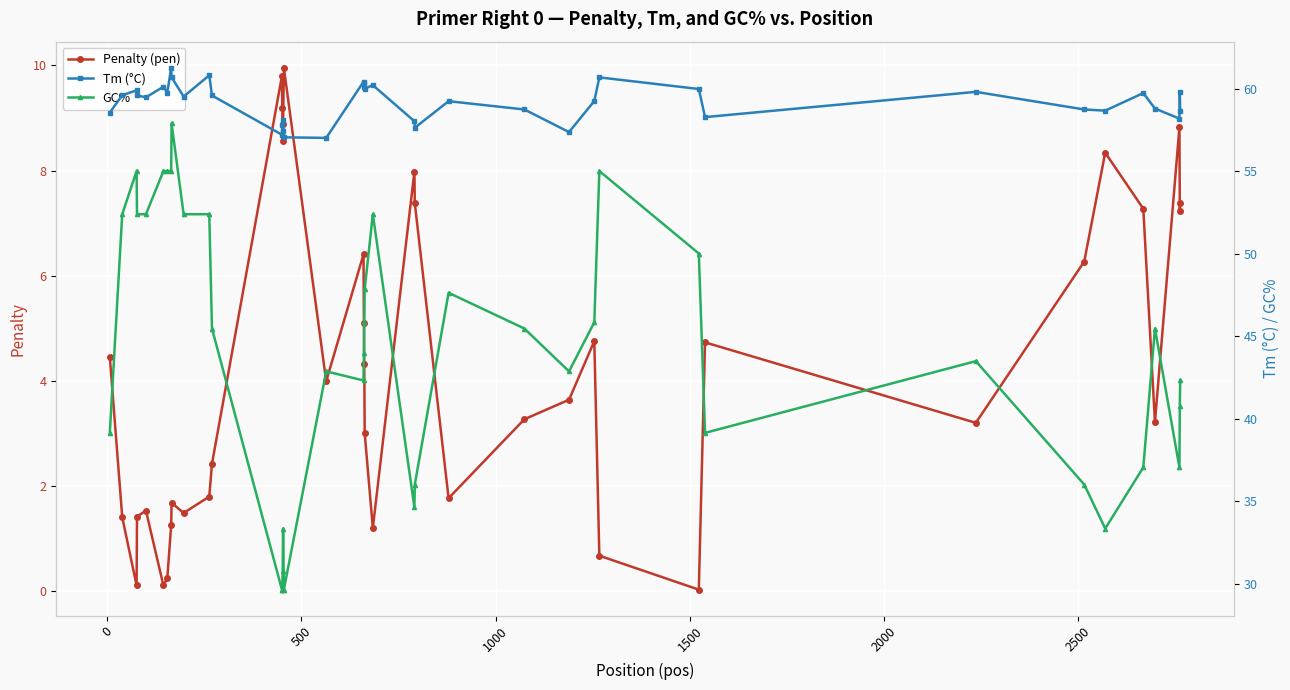

What is the value of the Penalty (pen) point at the 12th from the left?

2.4